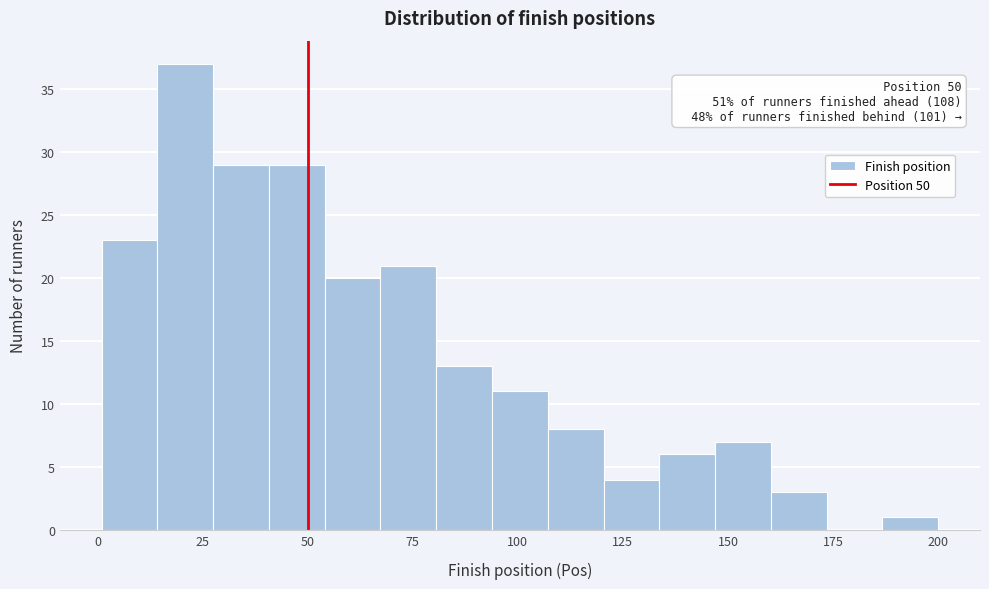

Read against the x-axis, roughly where is the centre of the tallest bar?

20